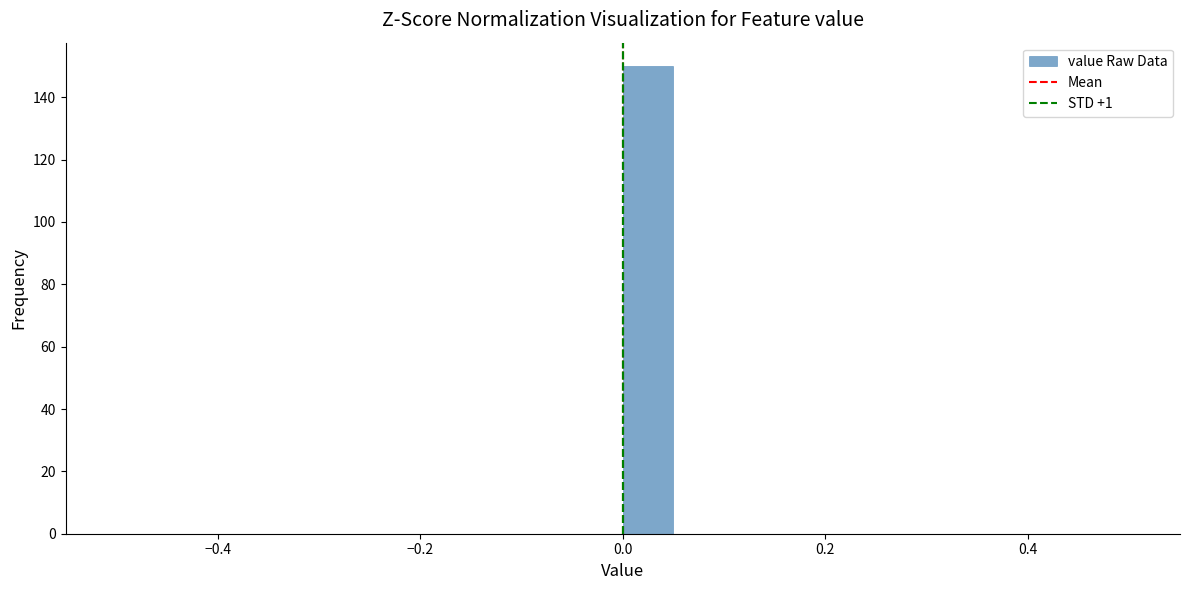

Read against the x-axis, roughly where is the centre of the tallest bar?

0.02